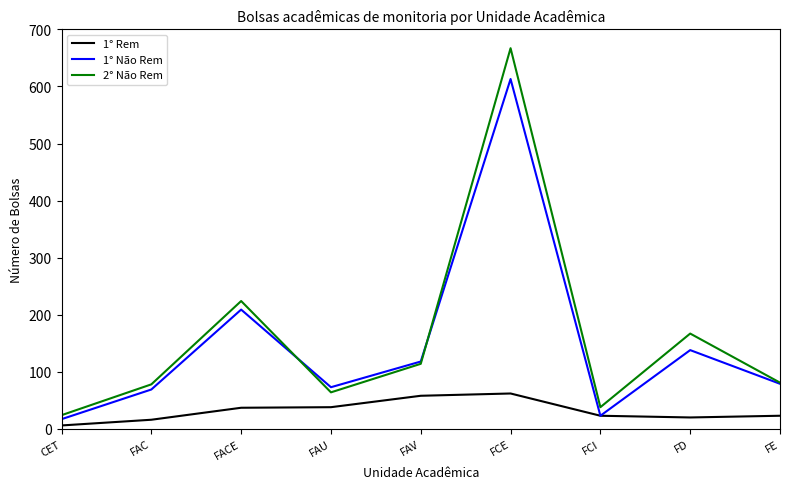

List the series in order of their peak value, lowest first.

1° Rem, 1° Não Rem, 2° Não Rem